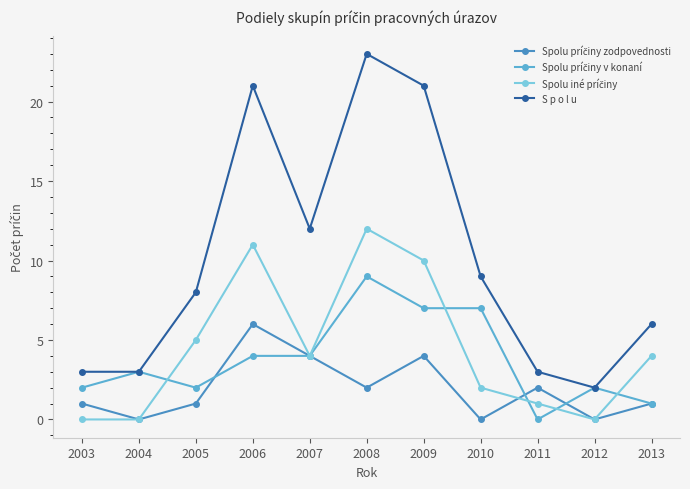

How many distinct data groups are displayed?

4